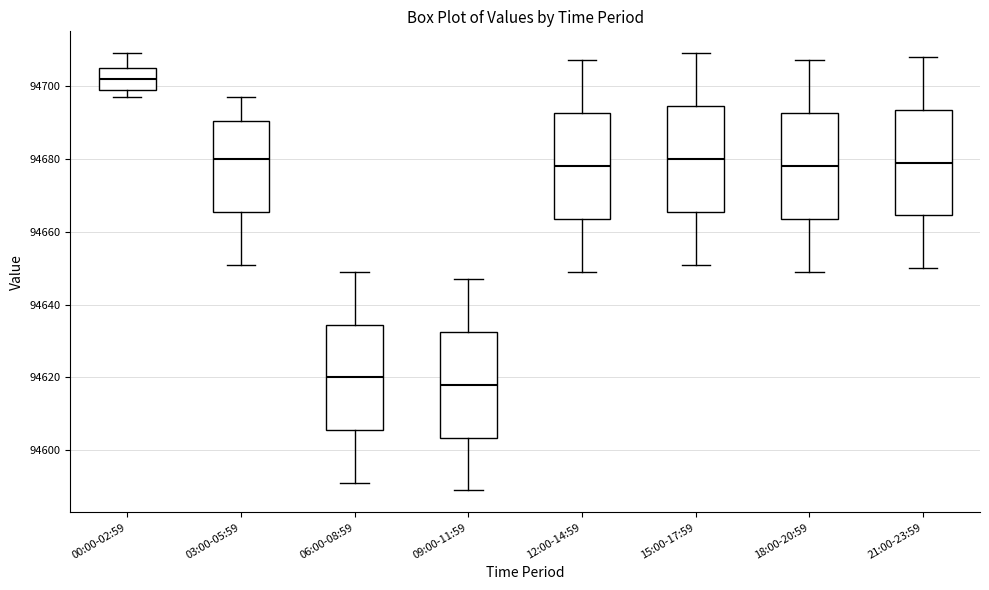

Where does the median line of the box for 18:00-20:59 sit on the y-axis? The values are not printed on the chart, so give them approximately, as read against the axis.

94678